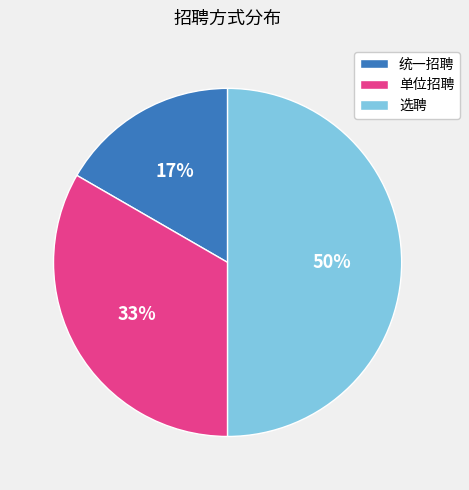

How many segments does this pie chart have?

3